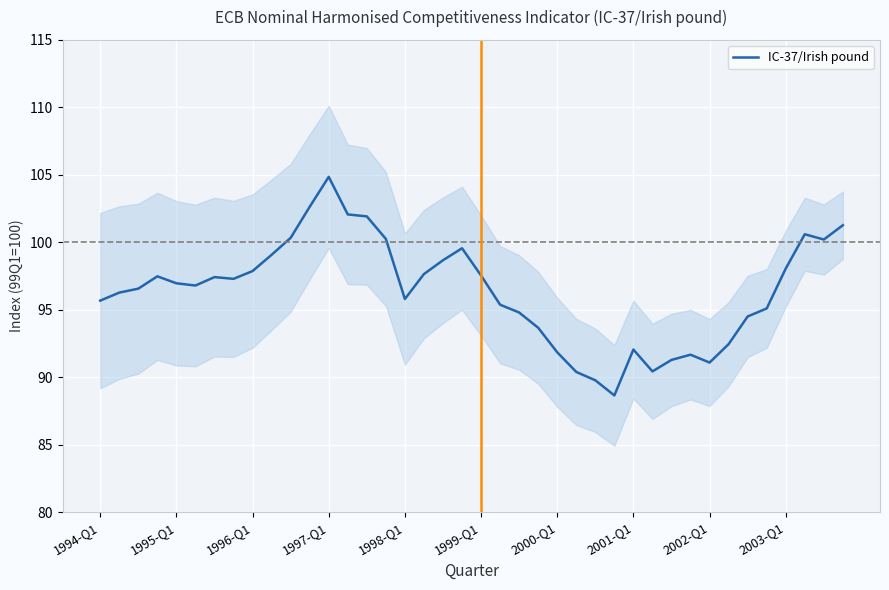

Reading left to right, extract all data points from this chart.

95.7	96.3	96.6	97.5	97.0	96.8	97.4	97.3	97.9	99.1	100.3	102.6	104.8	102.1	101.9	100.2	95.8	97.6	98.7	99.6	97.5	95.4	94.8	93.7	91.8	90.4	89.8	88.7	92.1	90.4	91.3	91.7	91.1	92.5	94.5	95.1	98.1	100.6	100.2	101.3